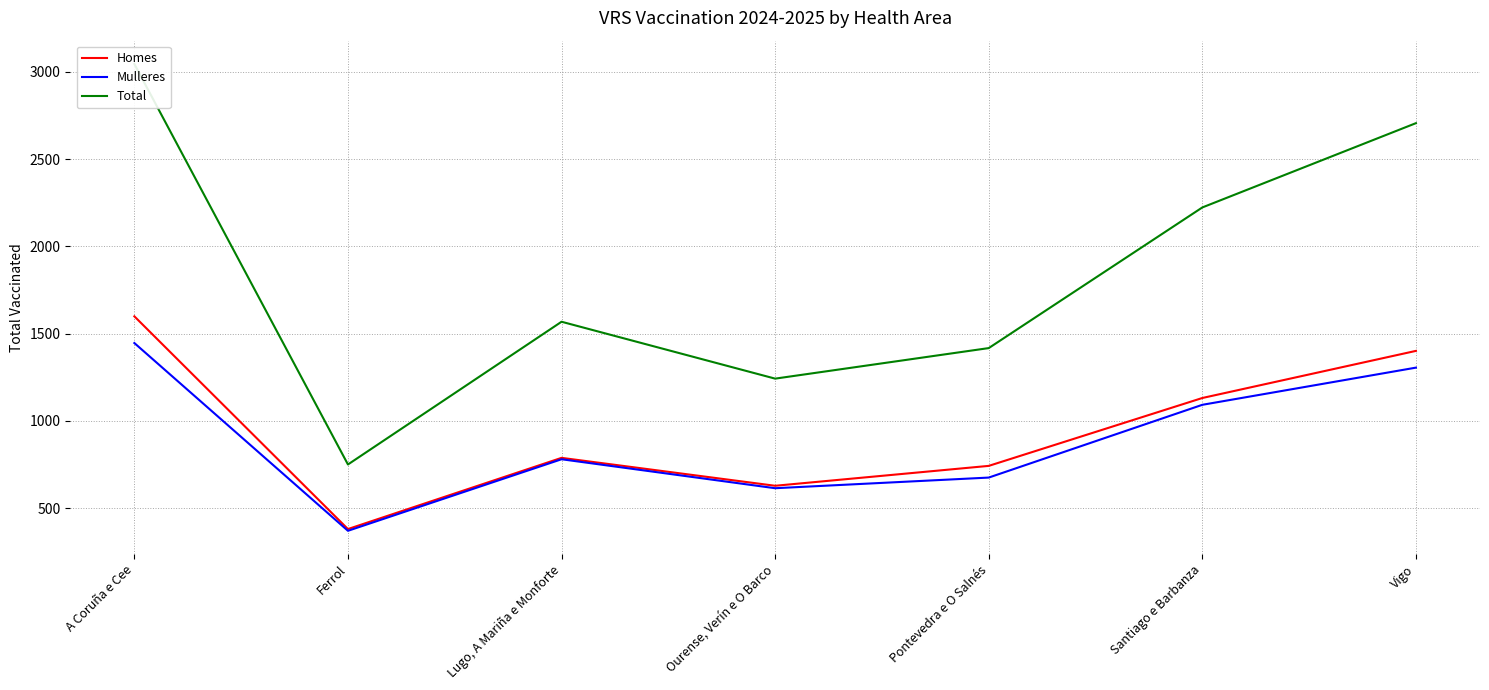

True or false: Mulleres and Total intersect in this chart.

False